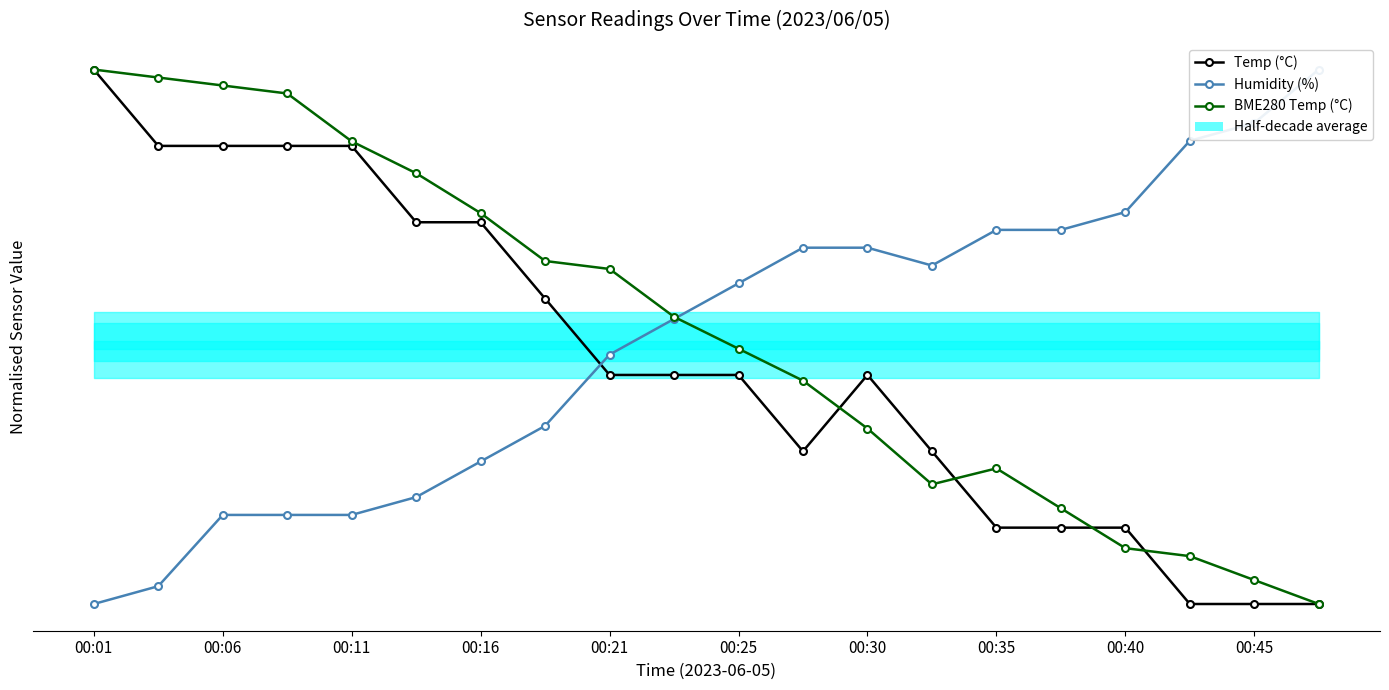

Is this an area chart (filled region under the line)?

No